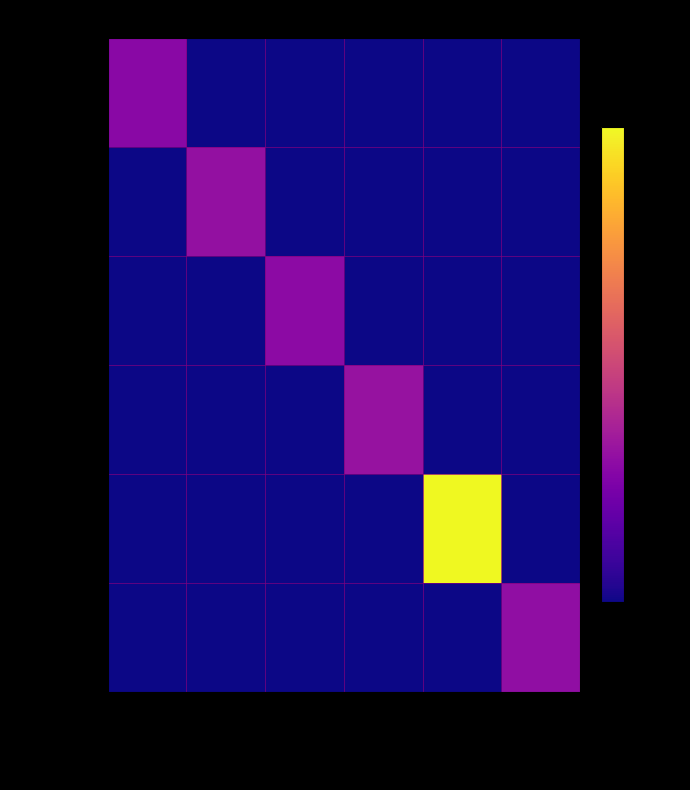

Which series has the largest total across all categories?

WJnjIEpegB...